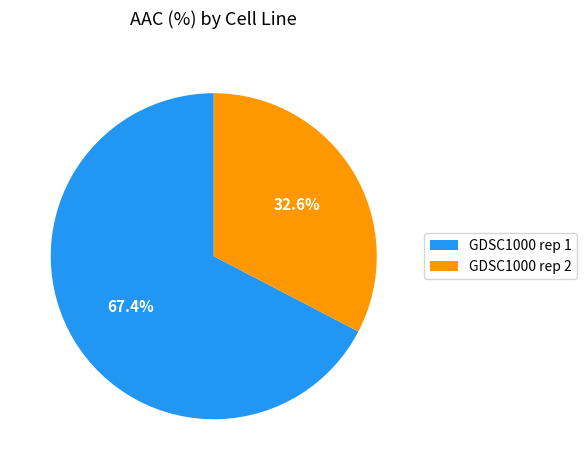

To the nearest percent, what is the difference between the largest and smallest slice percentages?

35%